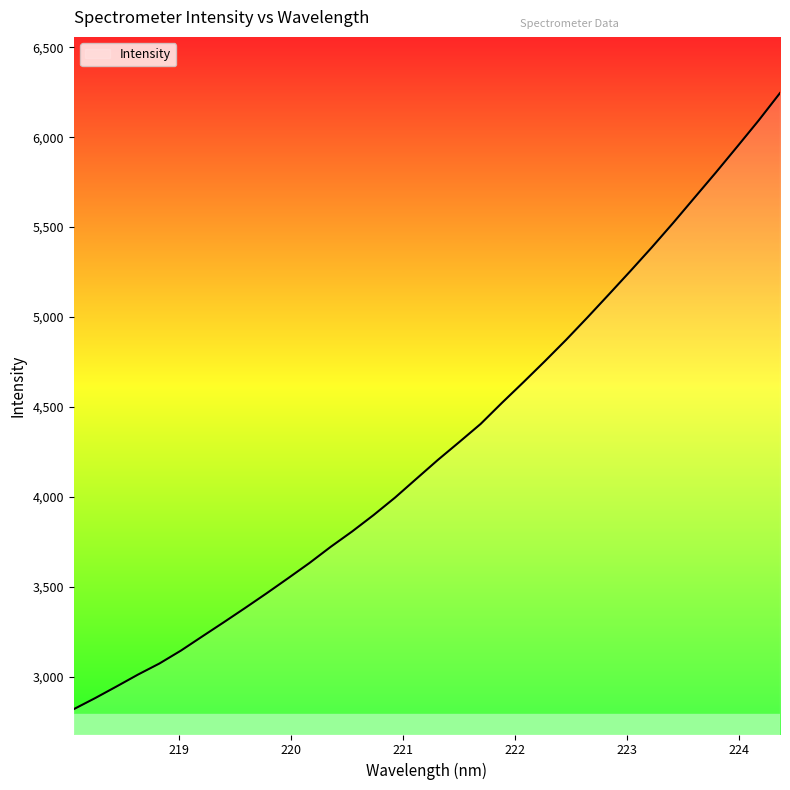

How many values exceed 4205?

17